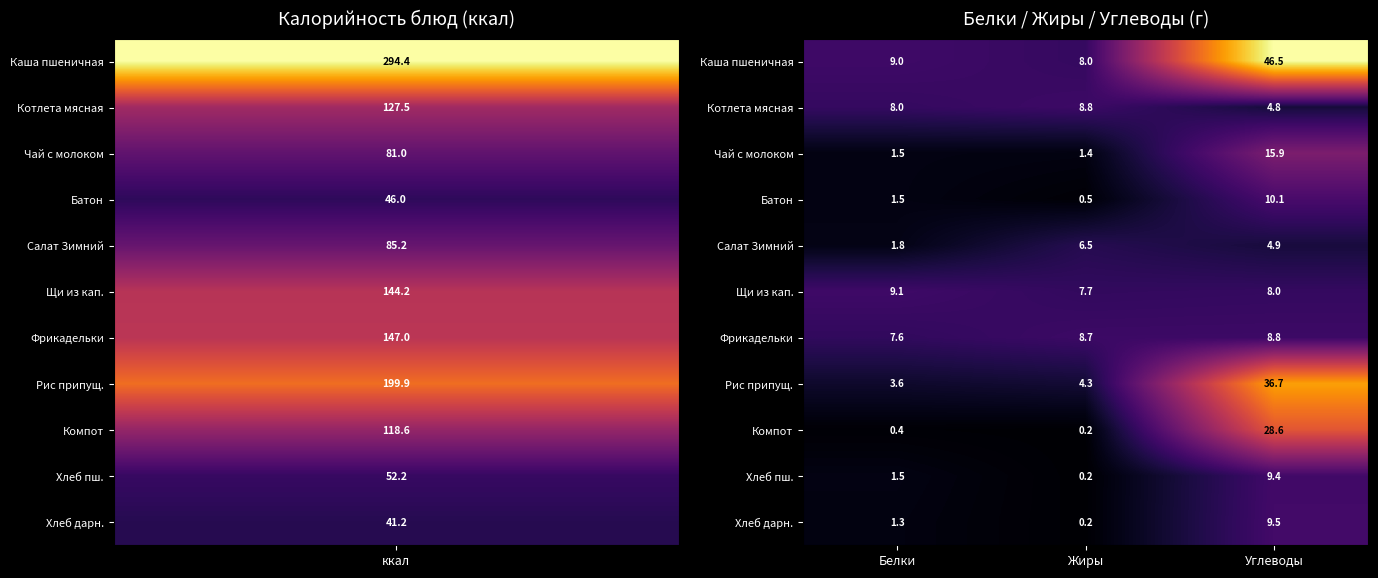

Which series changed the most between Жиры and Углеводы?

Каша пшеничная